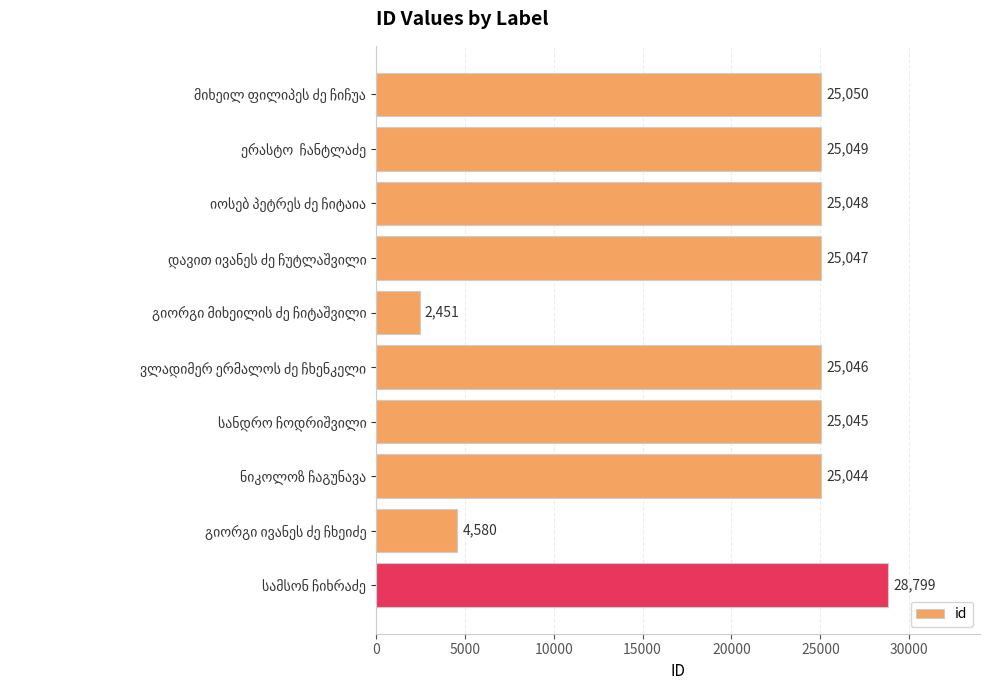

How many data points are less than 25047?

5